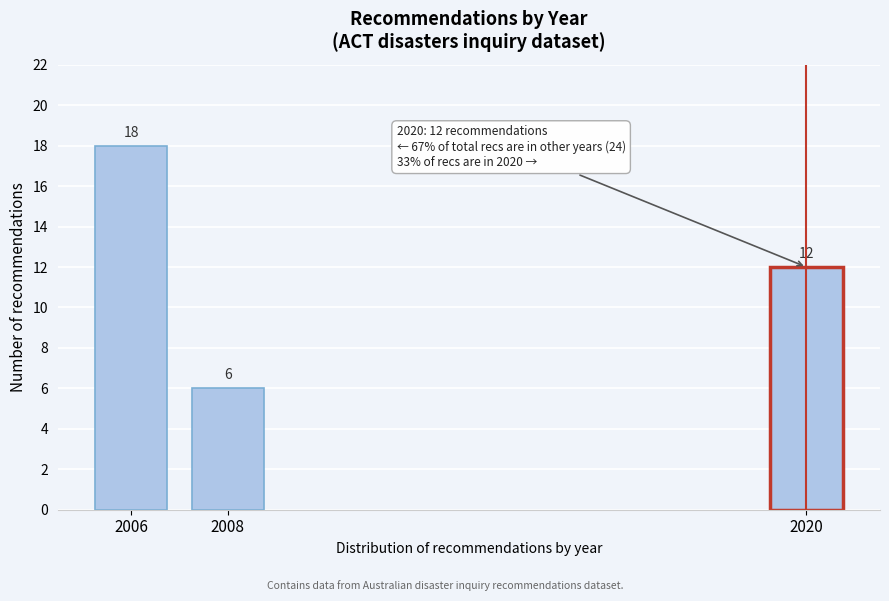

Reading right to left, what are all the values shown in this chart?

12	6	18